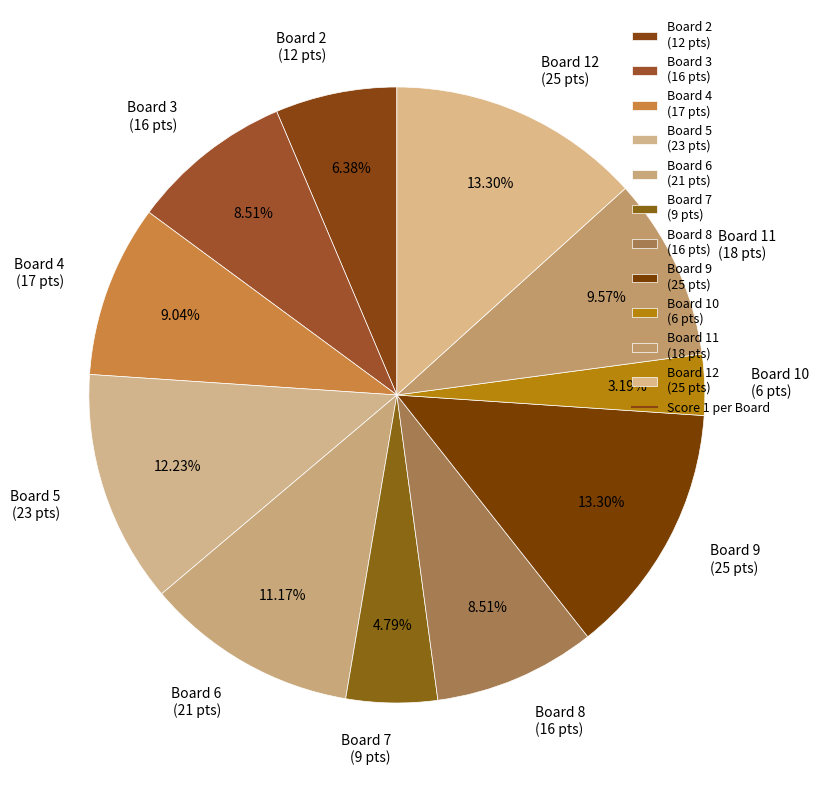

Combined, do Board 7 (9 pts) and Board 8 (16 pts) account for over 50%?

No